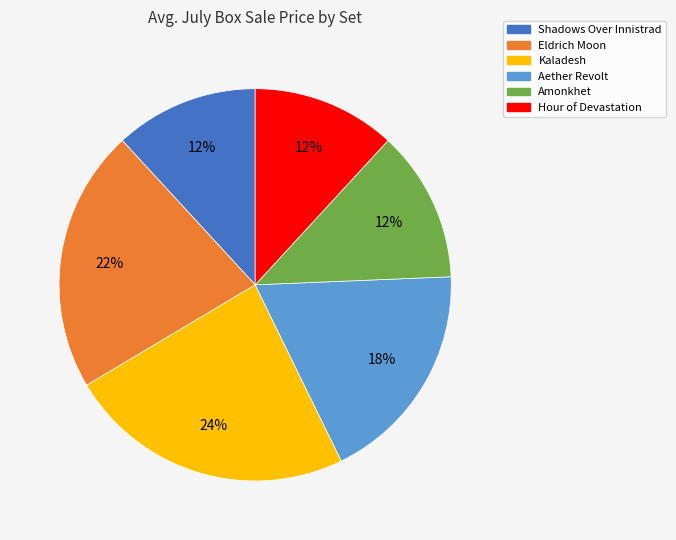

Does any single category account for the majority?

No